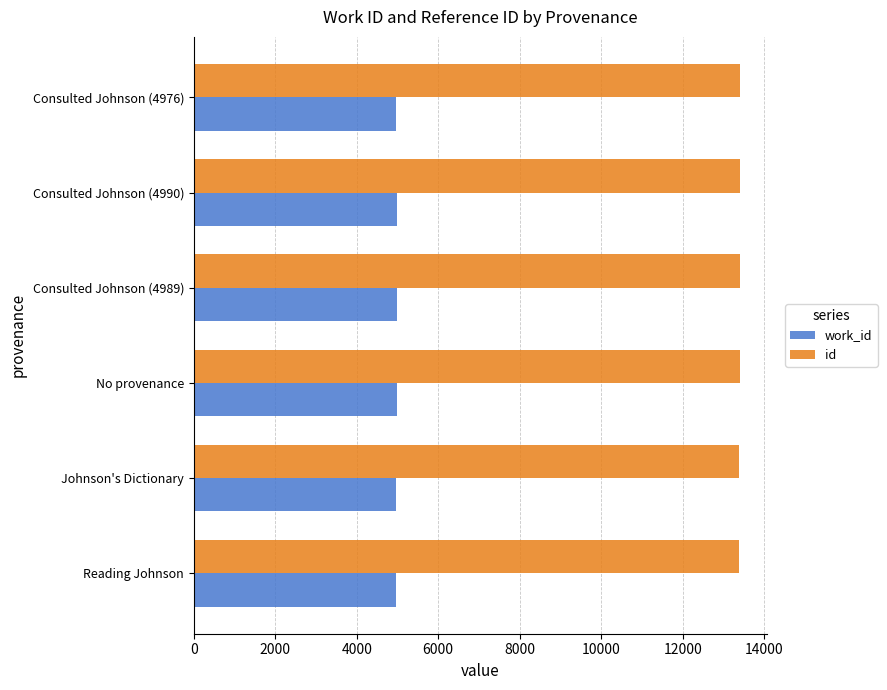

Rank the series by their maximum value, from highest to lowest.

id, work_id